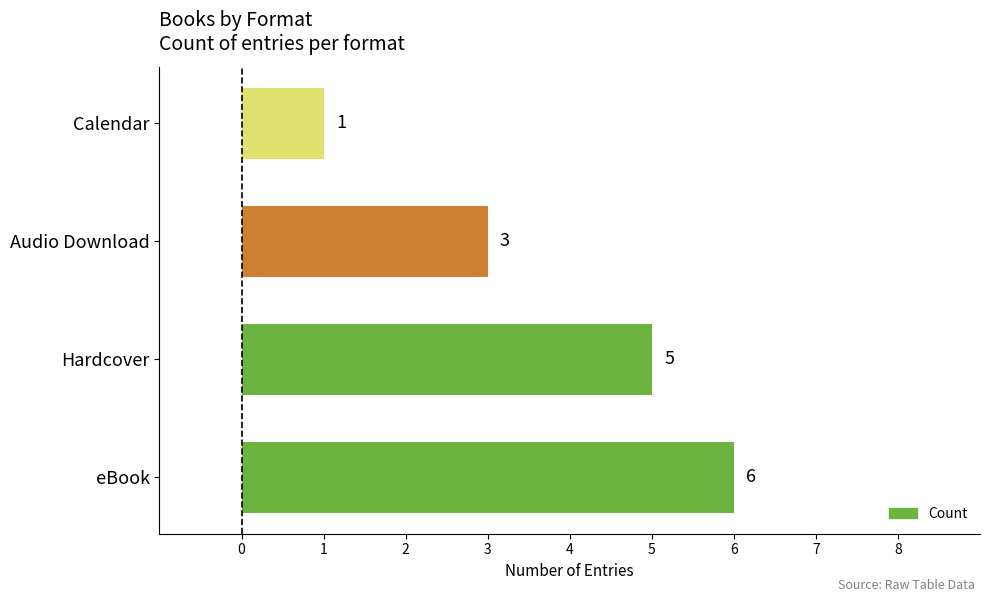

Reading bottom to top, what are all the values shown in this chart?

6	5	3	1